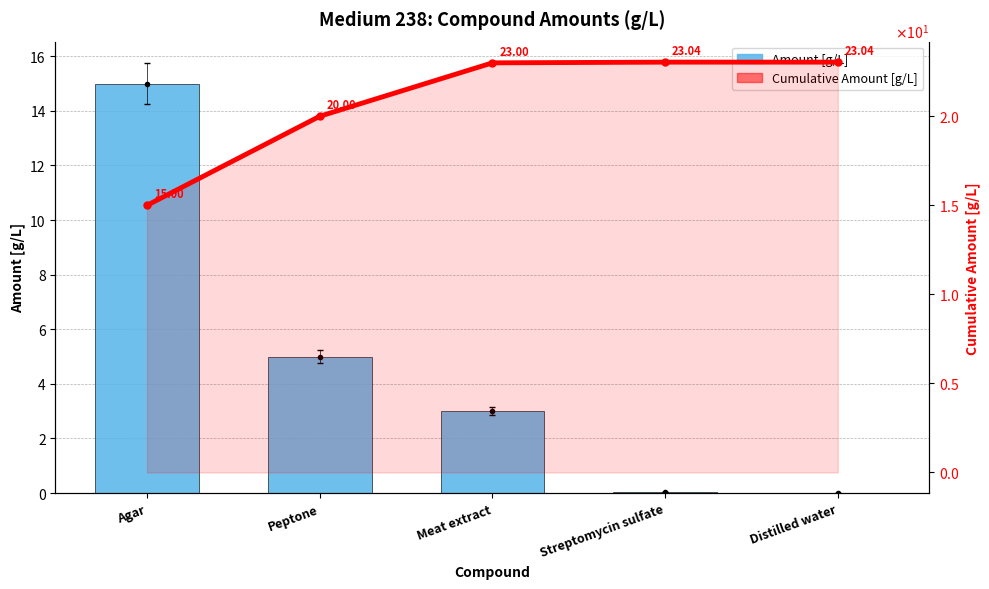

Which series has the widest spread of values?

Amount [g/L]